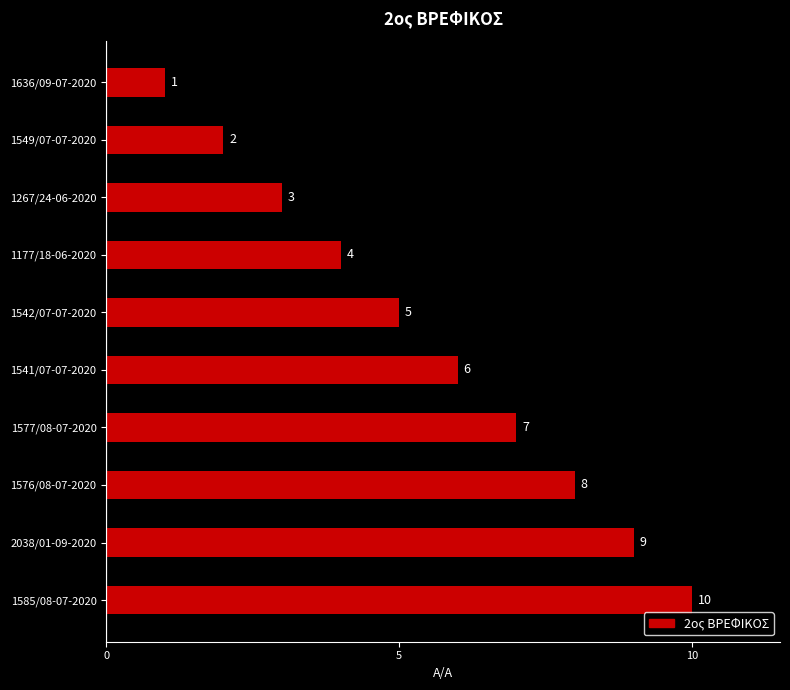

True or false: the data shows 10 at 1585/08-07-2020.

True